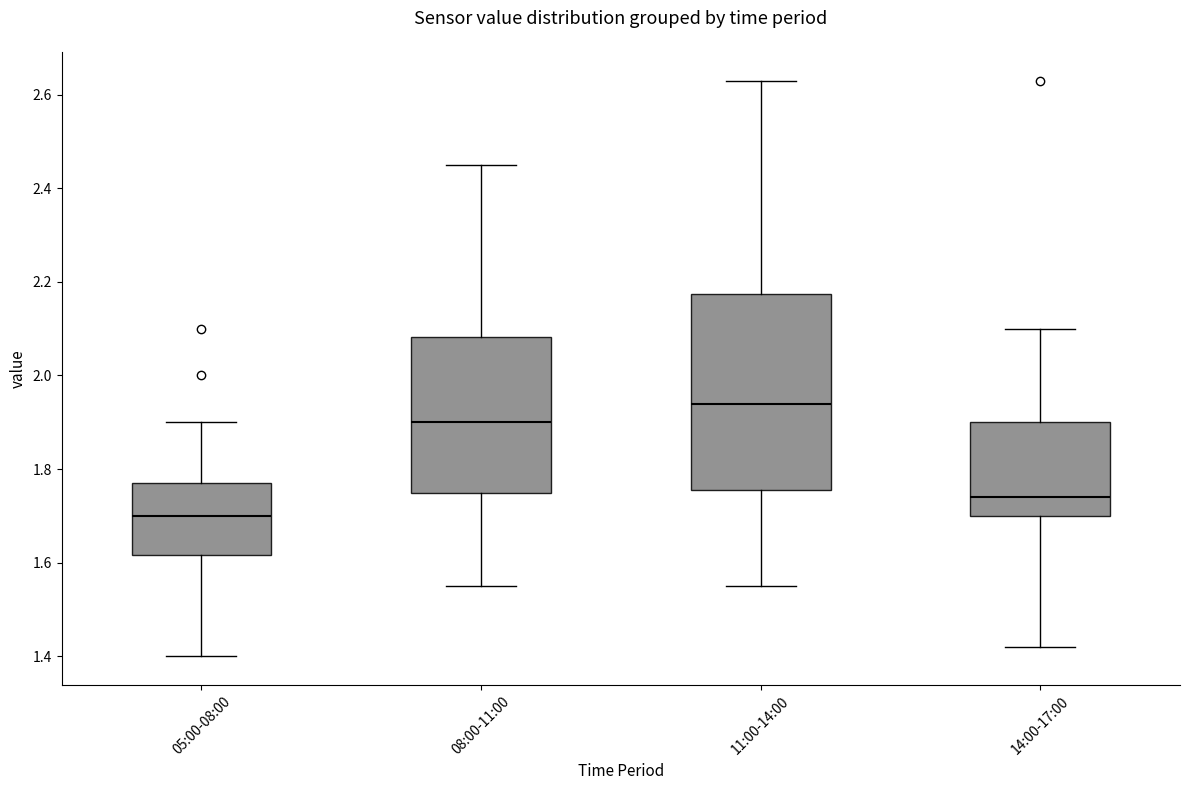

Reading left to right, transcribe this box plot: for each box, give where its median line is, the range the box spans, and where its two whiskers end, as read against the y-axis. The values are not printed on the chart, so give them approximately, as read against the axis.

05:00-08:00: median 1.70, box 1.62 to 1.78, whiskers 1.40 to 1.90
08:00-11:00: median 1.90, box 1.76 to 2.08, whiskers 1.56 to 2.46
11:00-14:00: median 1.94, box 1.76 to 2.18, whiskers 1.56 to 2.64
14:00-17:00: median 1.74, box 1.70 to 1.90, whiskers 1.42 to 2.10